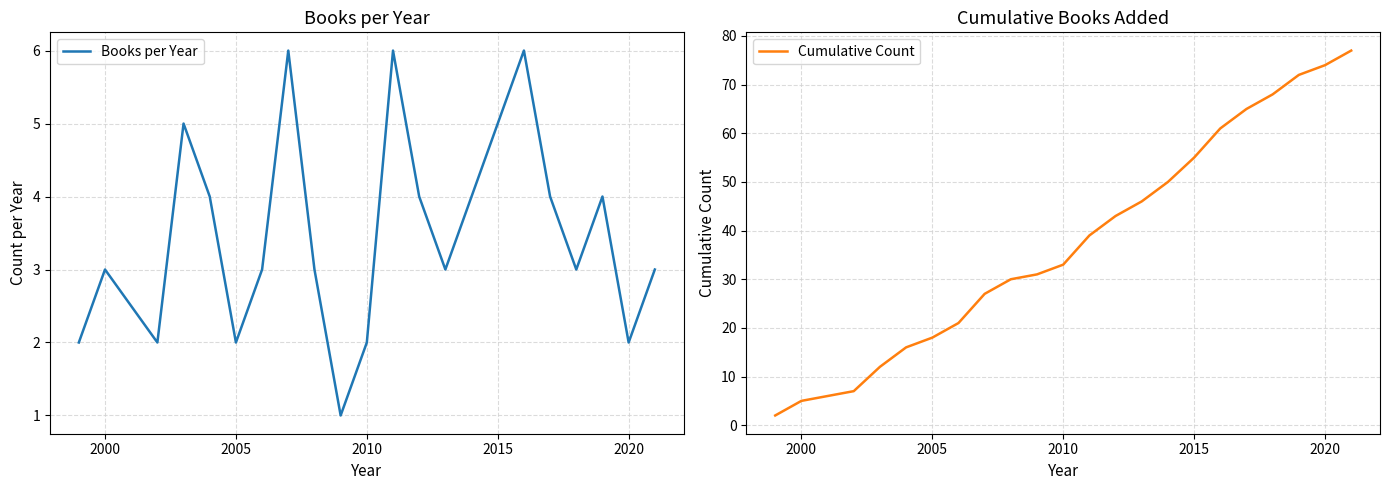

What is the highest value of the Cumulative Count series?

77